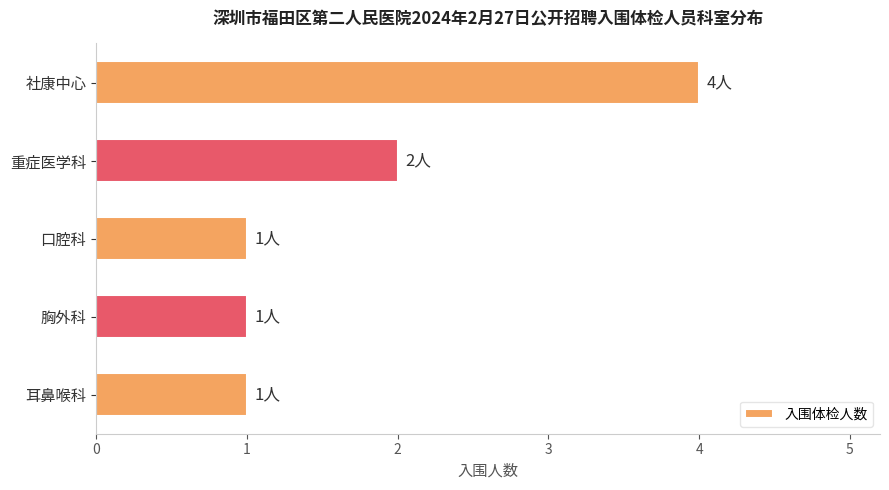

Read the value at 社康中心.

4